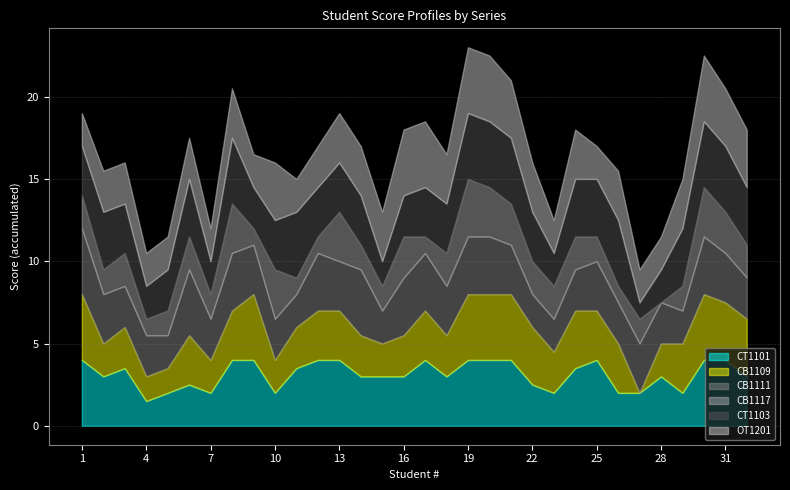

In CB1111, how many points are higher than both neighbors (excluding endpoints)?

7